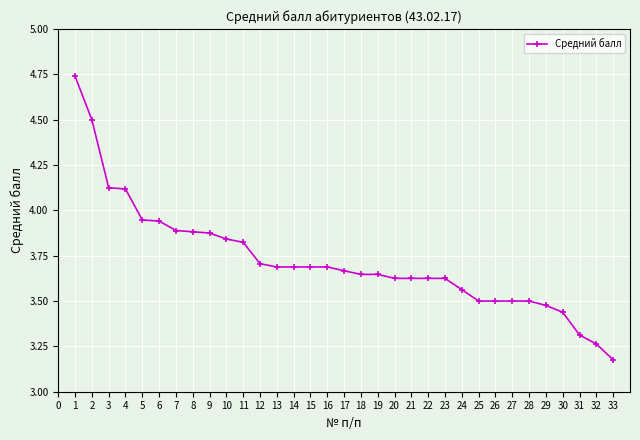

Approximately how many times larger is the value at 27 compared to 29?

1.0